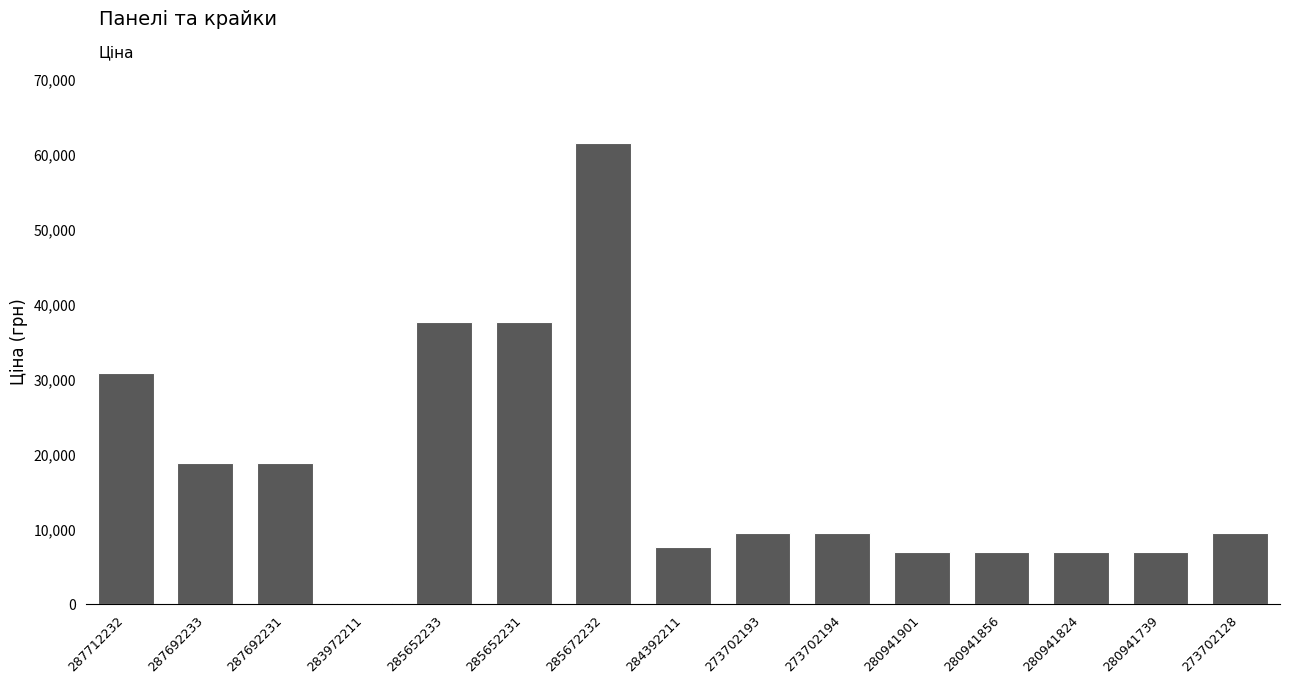

Approximately how many times larger is the value at 285652233 compared to 285672232?

0.6